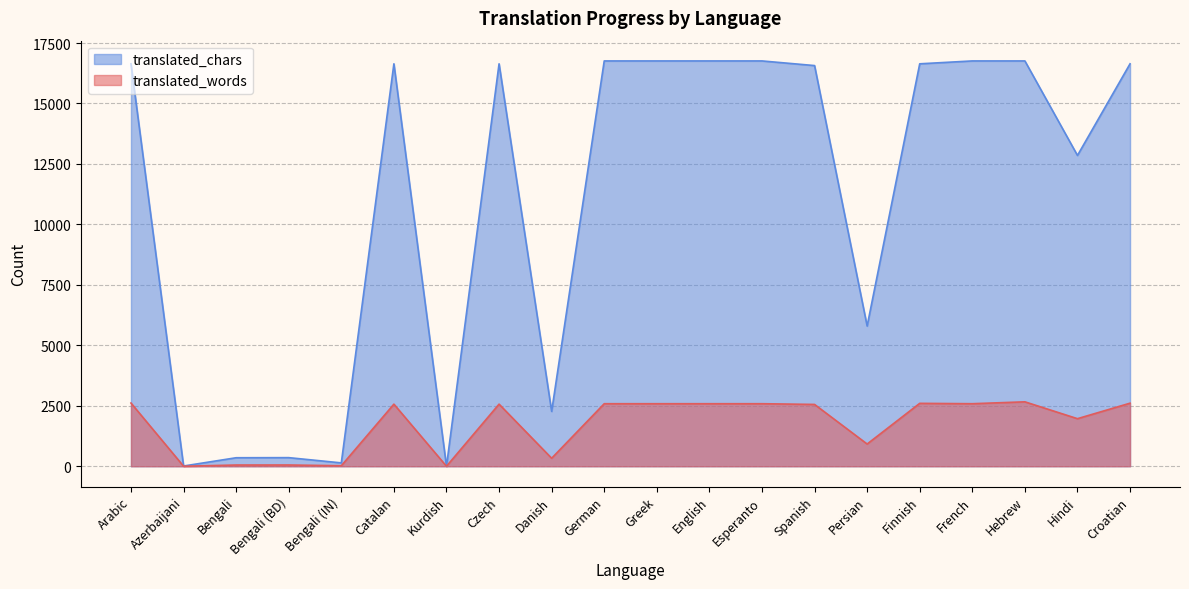

Rank the series at Arabic from highest to lowest value.

translated_chars, translated_words